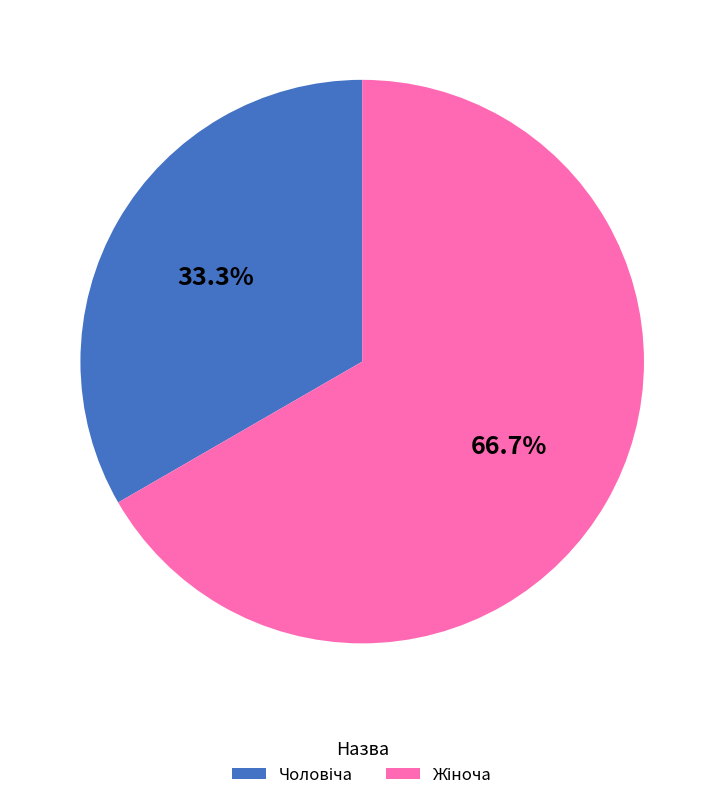

Does any single category account for the majority?

Yes